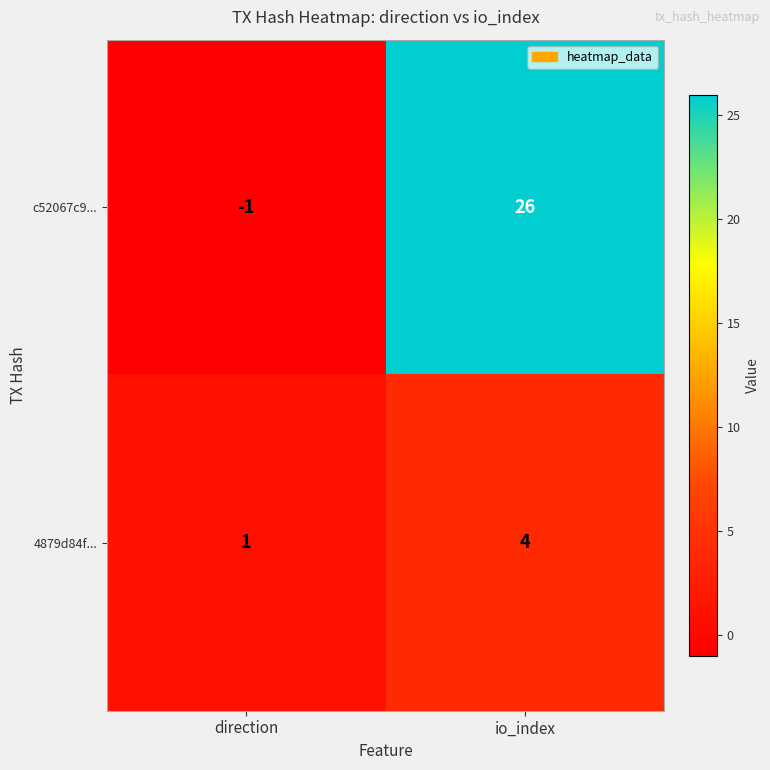

What is the difference between the highest and lowest values at direction?

2